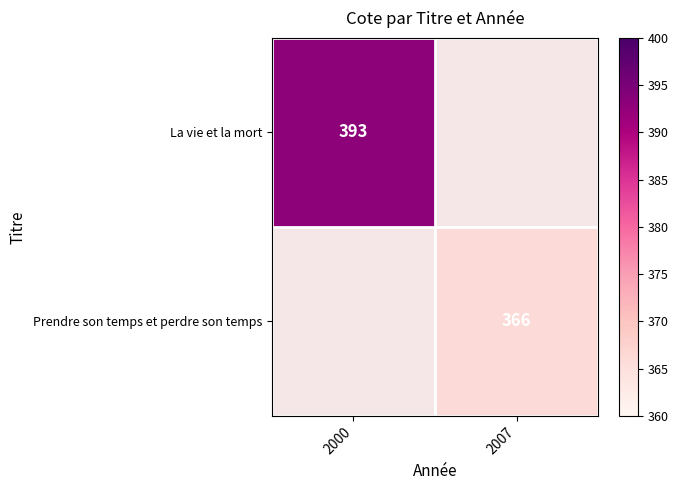

Is it true that La vie et la mort equals 393 at 2000?

True